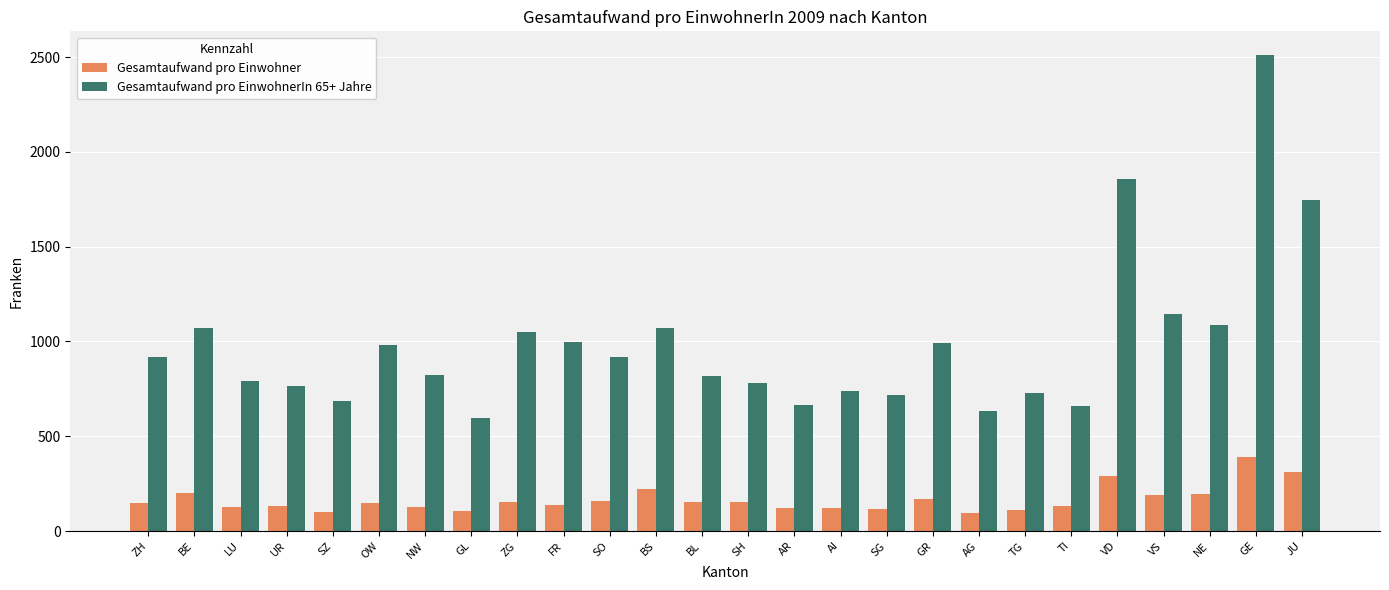

What is the approximate value of Gesamtaufwand pro Einwohner at AG?

96.5